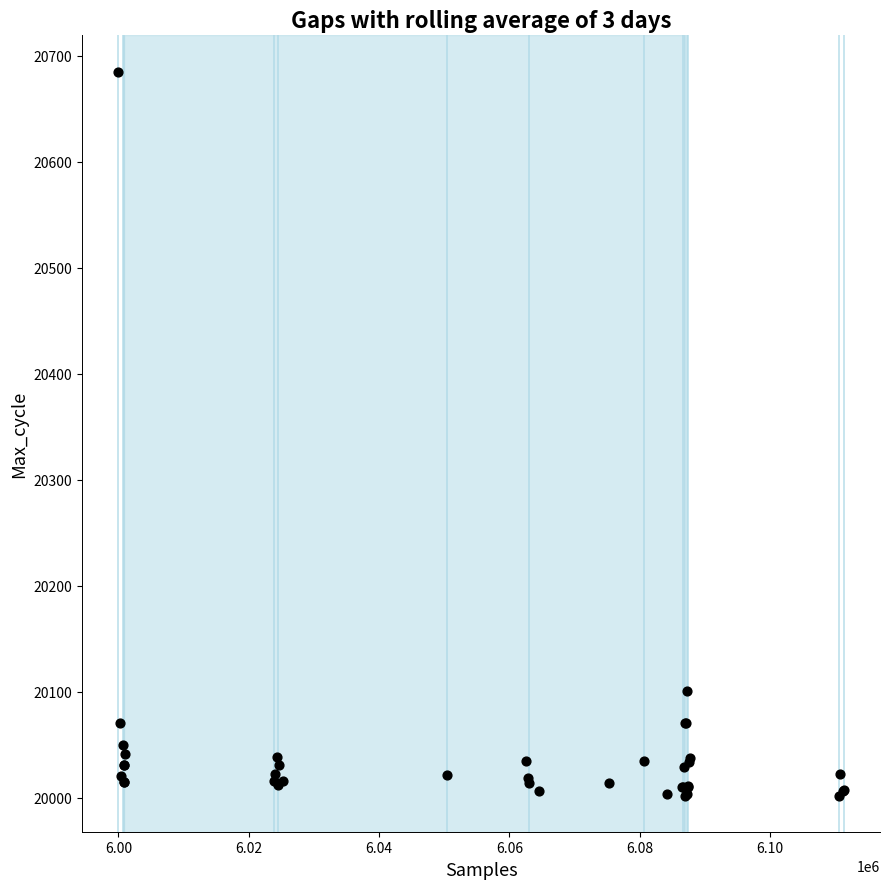

What Y value in the scatter plot is closest to 20343?

20101